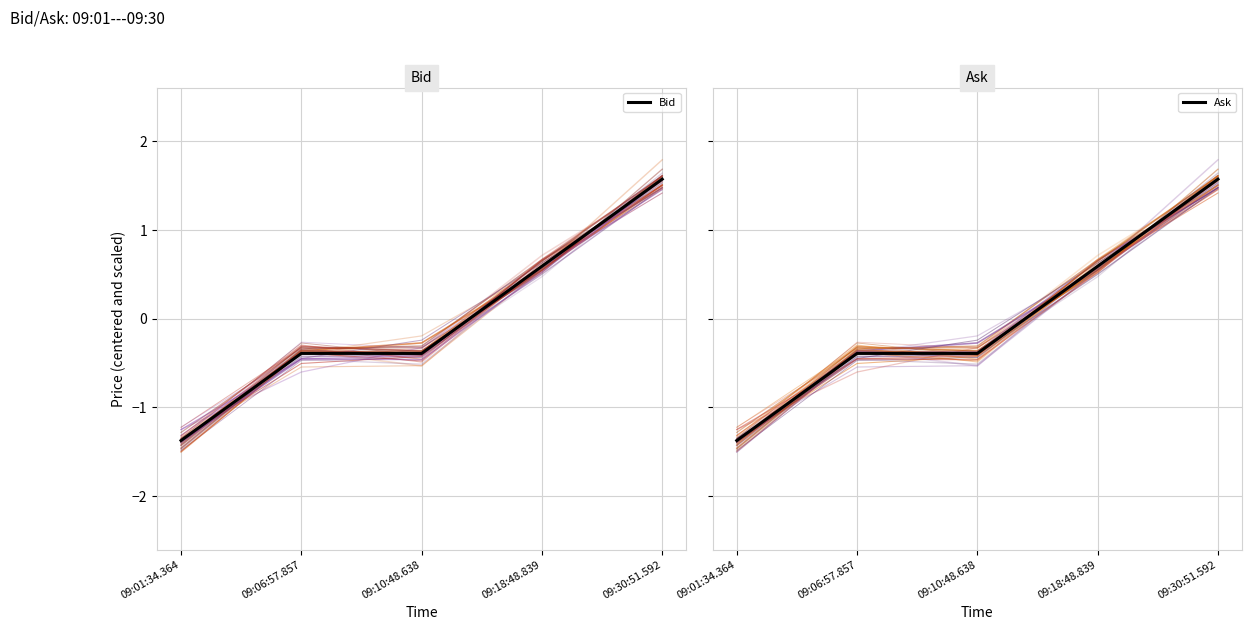

What is the maximum value for Ask?

1.6